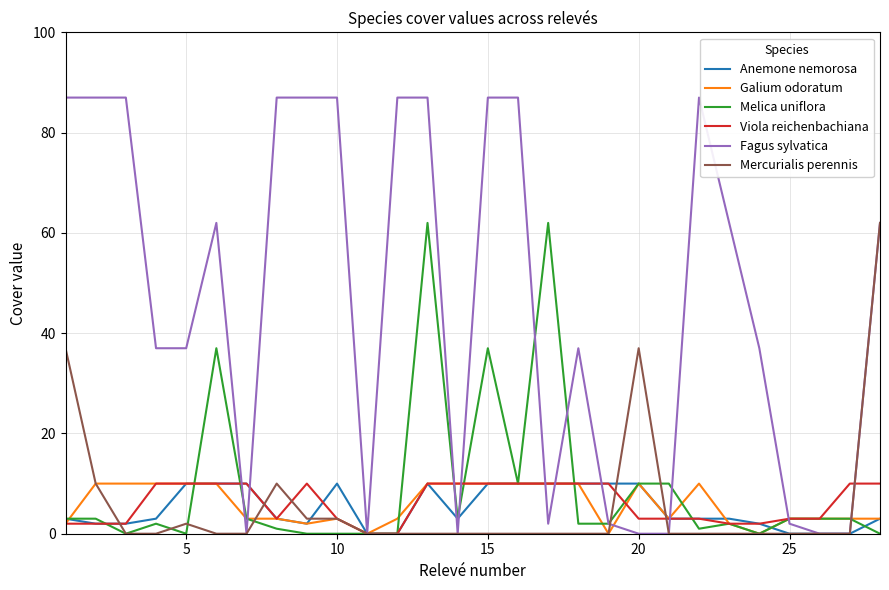

Which series has the largest range (max minus min)?

Fagus sylvatica